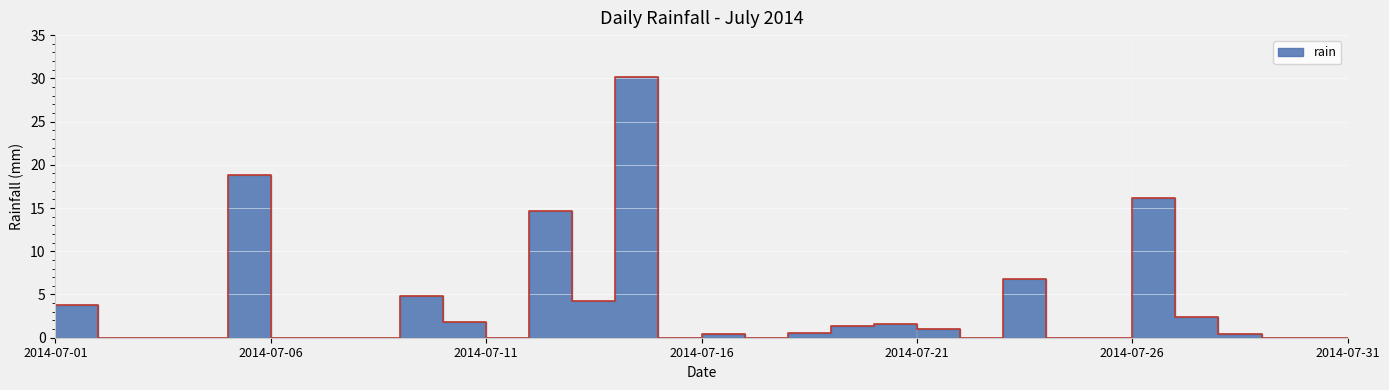

Reading left to right, transcribe all the data shown in this chart.

3.8	0.0	0.0	0.0	18.8	0.0	0.0	0.0	4.8	1.8	0.0	14.6	4.2	30.2	0.0	0.4	0.0	0.6	1.4	1.6	1.0	0.0	6.8	0.0	0.0	16.2	2.4	0.4	0.0	0.0	0.0